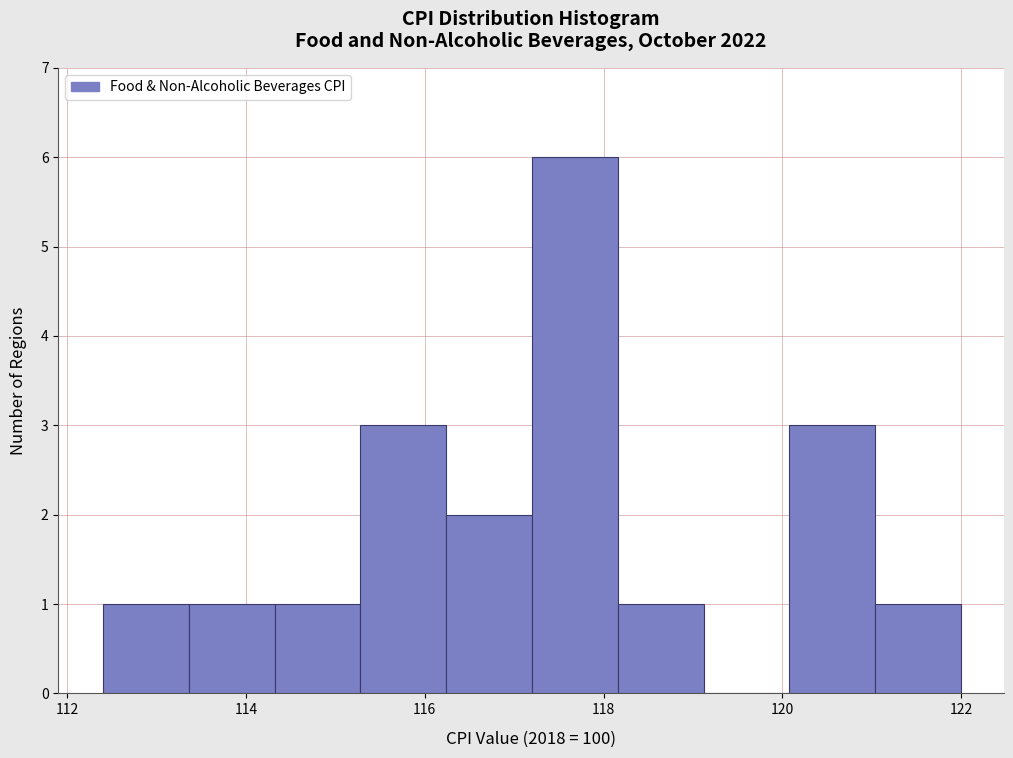

Reading left to right, transcribe this chart: for each bar, give the range it covers on the x-axis and its height. Neither the bar edges nor the heights are printed on the chart, so give them approximately, as read against the axes.

112.40 to 113.36: 1
113.36 to 114.32: 1
114.32 to 115.28: 1
115.28 to 116.24: 3
116.24 to 117.20: 2
117.20 to 118.16: 6
118.16 to 119.12: 1
119.12 to 120.08: 0
120.08 to 121.04: 3
121.04 to 122.00: 1